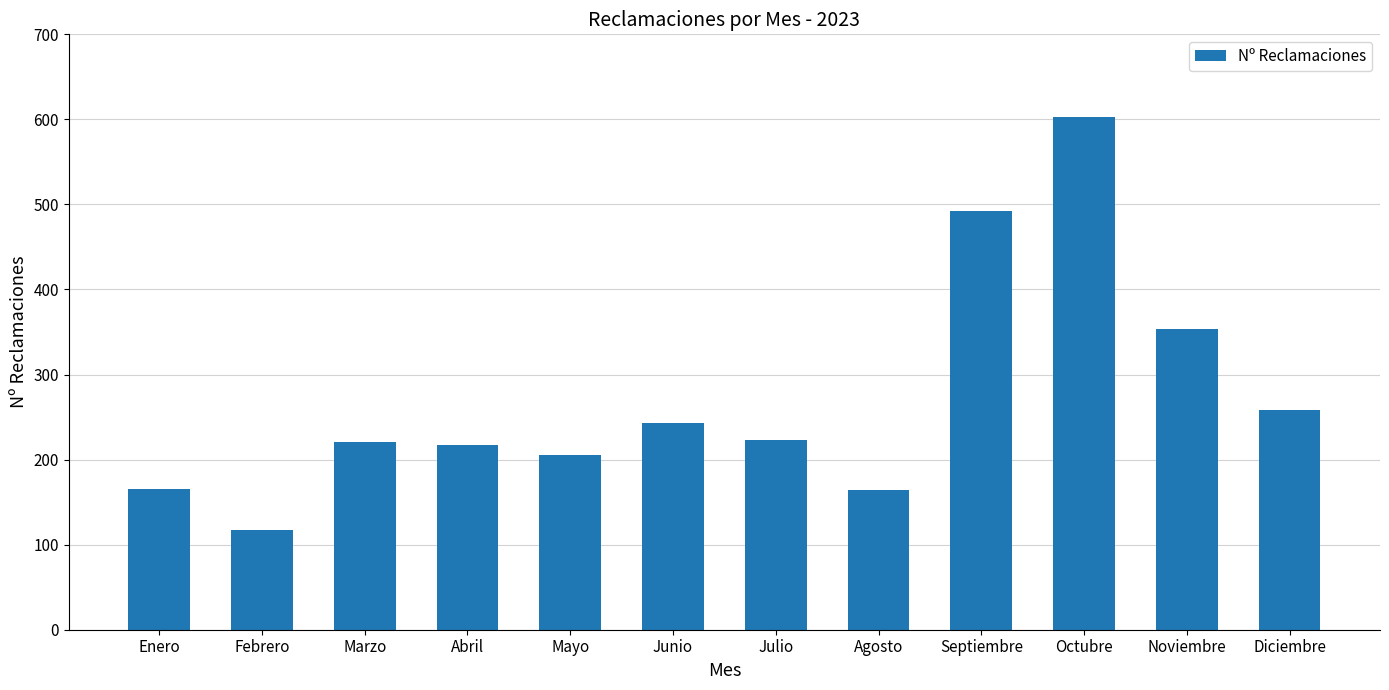

The chart shows a value of 164 at Agosto. True or false?

True